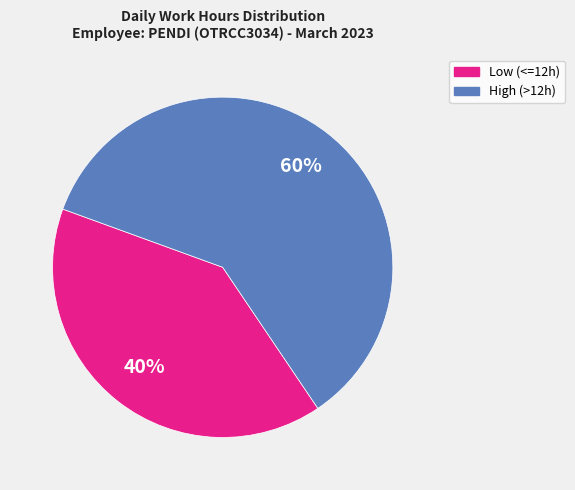

To the nearest percent, what is the average slice percentage?

50%